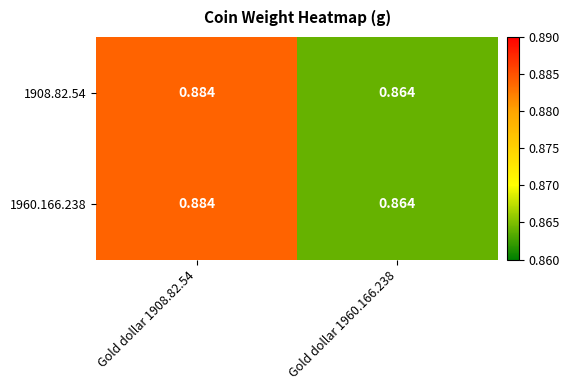

Is the value of 1908.82.54 at Gold dollar 1960.166.238 greater than the value of 1960.166.238 at Gold dollar 1908.82.54?

No